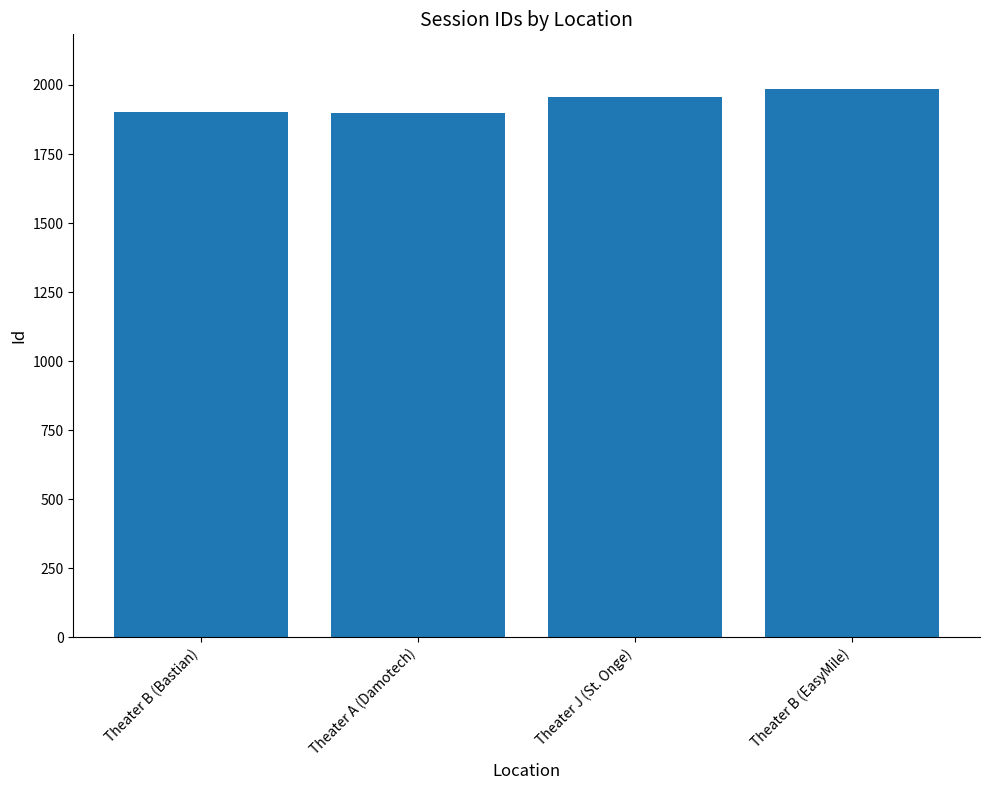

What is the ratio of the value at Theater B (EasyMile) to the value at Theater J (St. Onge)?

1.0